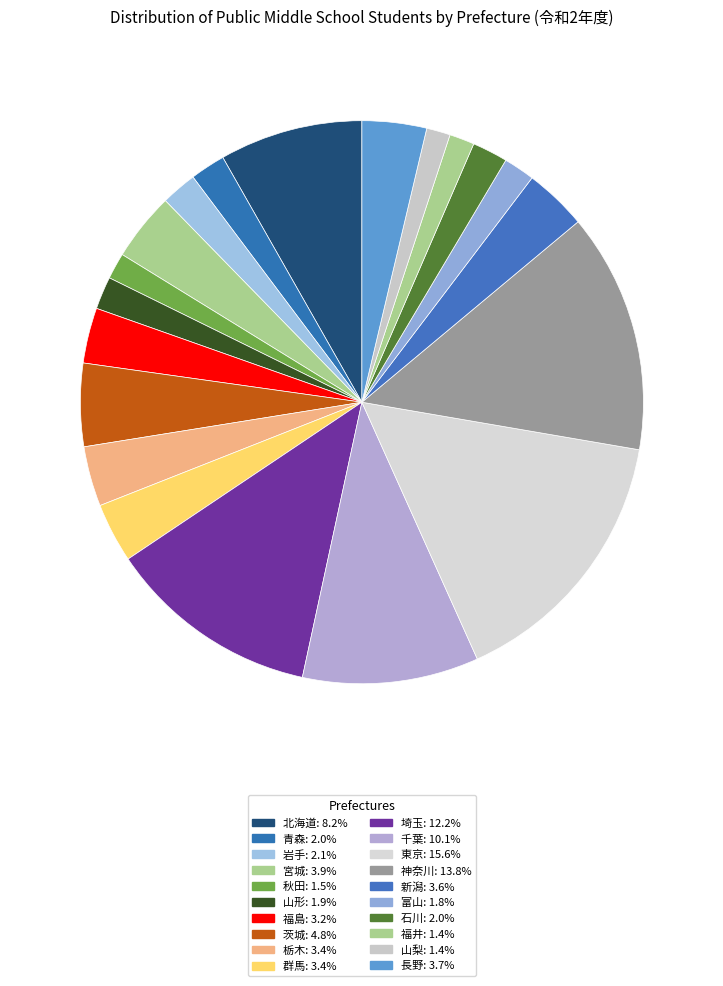

Is the sum of 埼玉 and 神奈川 greater than half?

No